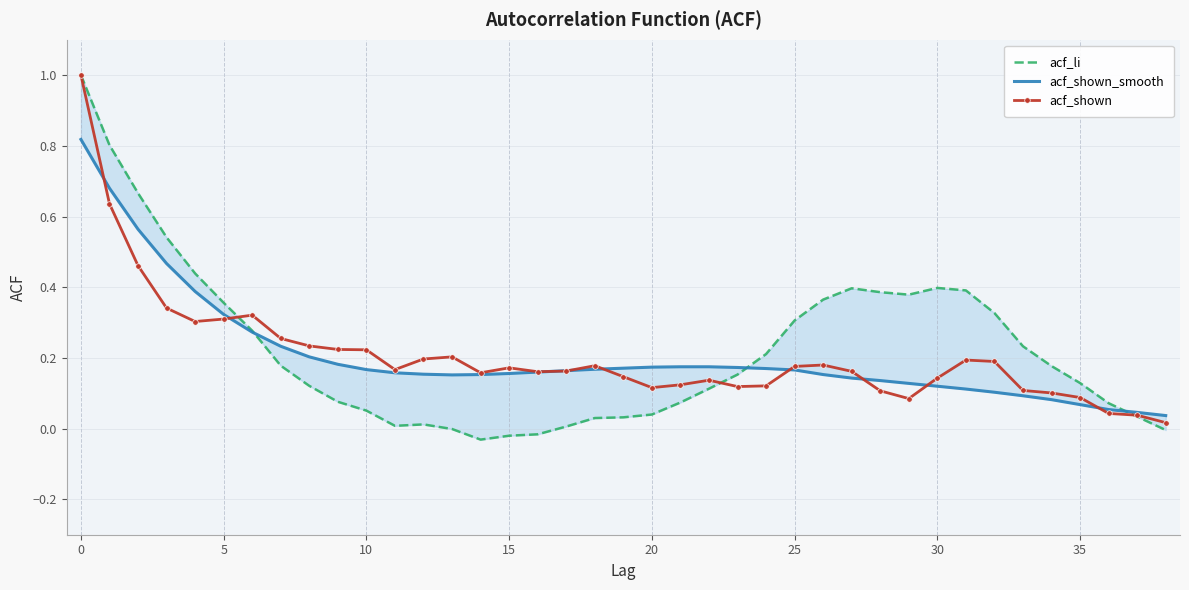

At 18, list the series in order from largest to smallest.

acf_shown, acf_shown_smooth, acf_li